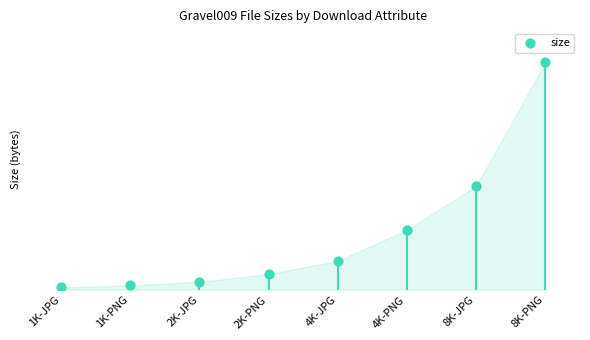

What is the change in value from 1K-JPG to 8K-PNG?

+1045633200